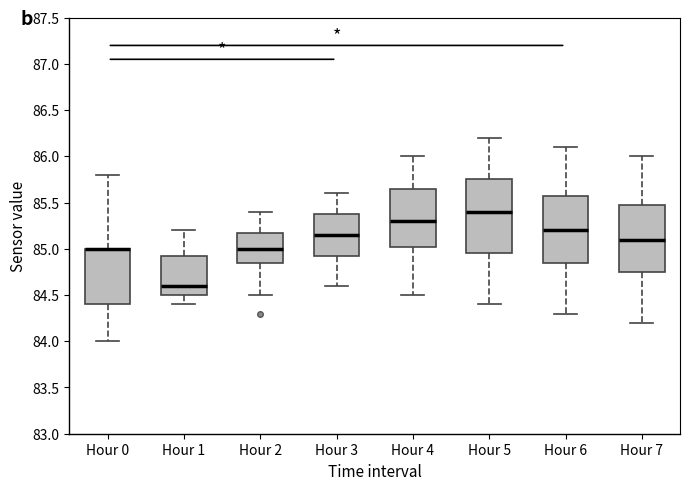

Reading left to right, read every box against the y-axis: the position of its median line, the range the box covers, and the ends of its whiskers. The values are not printed on the chart, so give them approximately, as read against the axis.

Hour 0: median 85.00 (drawn on the box's upper edge), box 84.40 to 85.00, whiskers 84.00 to 85.80
Hour 1: median 84.60, box 84.50 to 84.95, whiskers 84.40 to 85.20
Hour 2: median 85.00, box 84.85 to 85.20, whiskers 84.50 to 85.40
Hour 3: median 85.15, box 84.95 to 85.40, whiskers 84.60 to 85.60
Hour 4: median 85.30, box 85.05 to 85.65, whiskers 84.50 to 86.00
Hour 5: median 85.40, box 84.95 to 85.75, whiskers 84.40 to 86.20
Hour 6: median 85.20, box 84.85 to 85.60, whiskers 84.30 to 86.10
Hour 7: median 85.10, box 84.75 to 85.50, whiskers 84.20 to 86.00